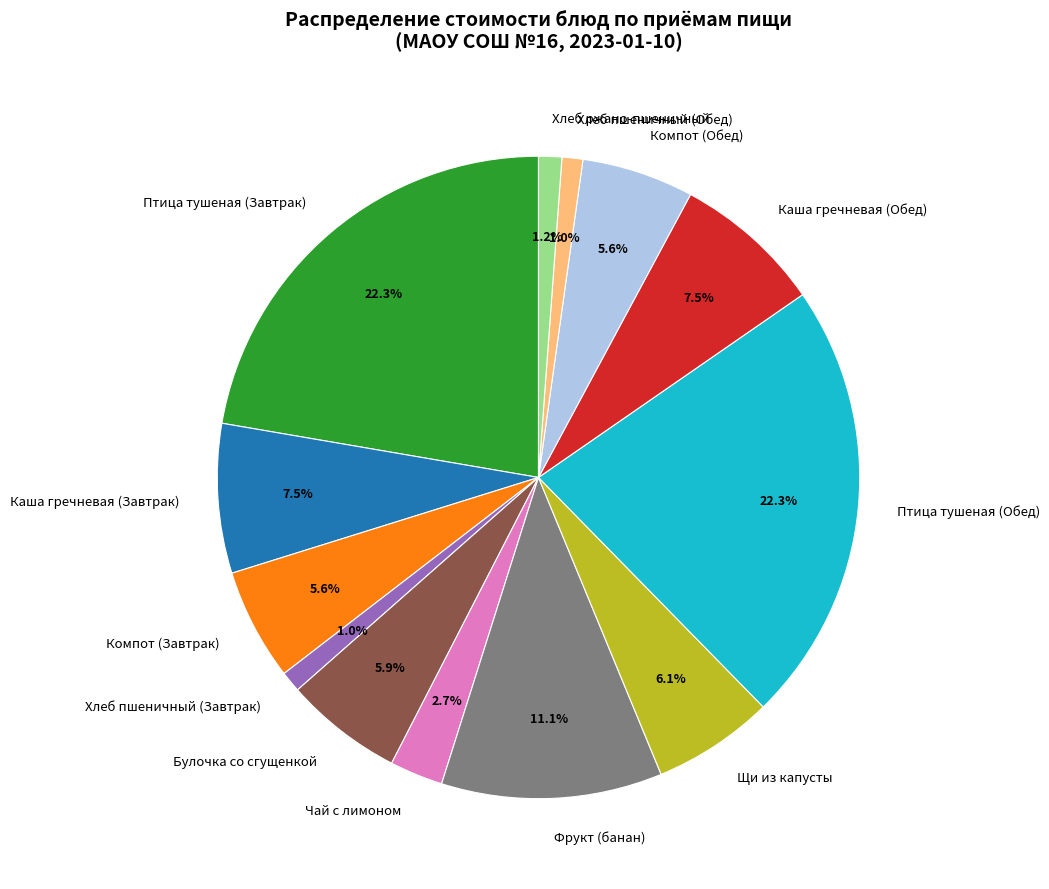

Does any single category account for the majority?

No